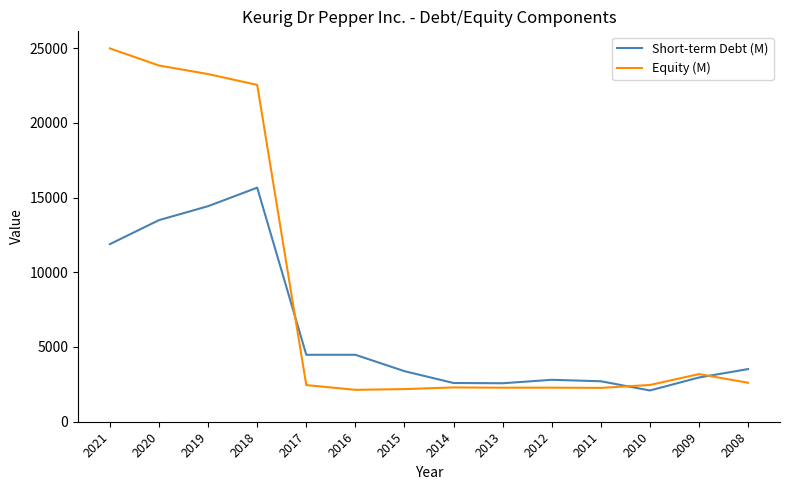

How many lines are shown in the chart?

2